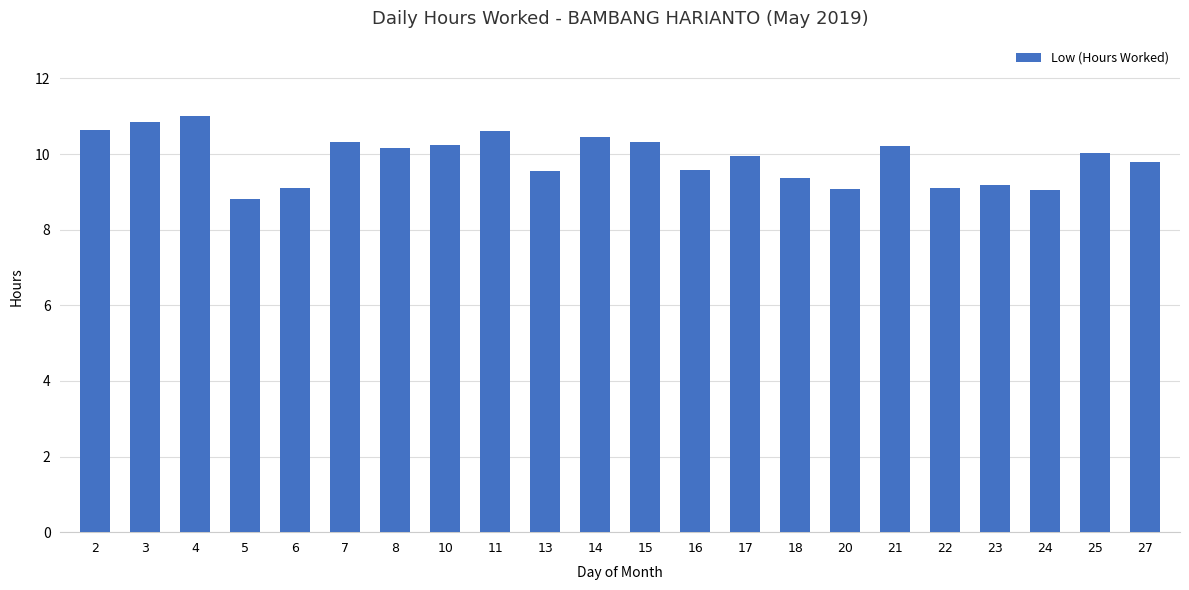

The value at 6 is 9.1. True or false?

True